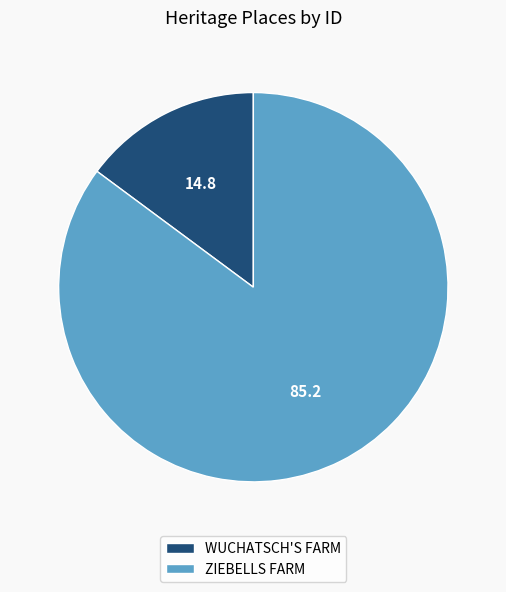

Rank the categories by value from highest to lowest.

ZIEBELLS FARM, WUCHATSCH'S FARM